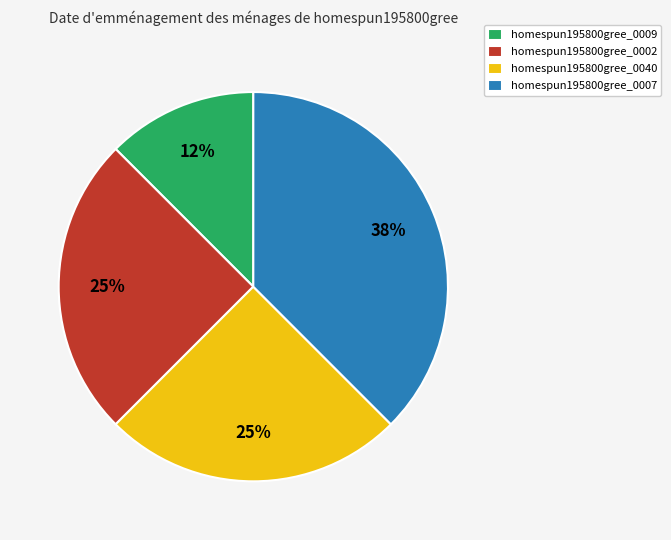

To the nearest percent, what portion does homespun195800gree_0040 represent?

25%